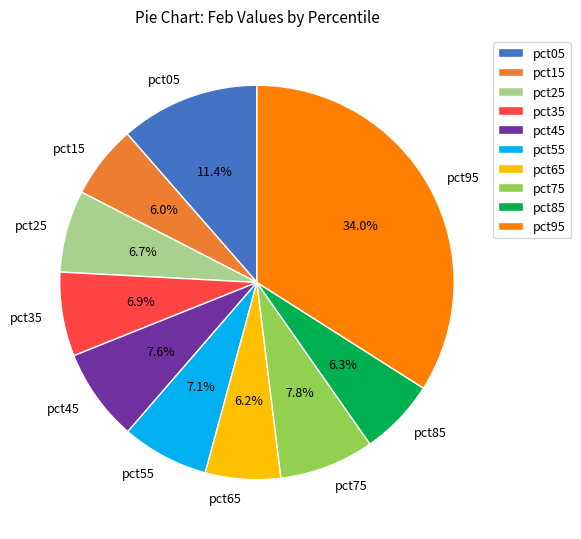

True or false: pct25 accounts for 7% of the total.

True